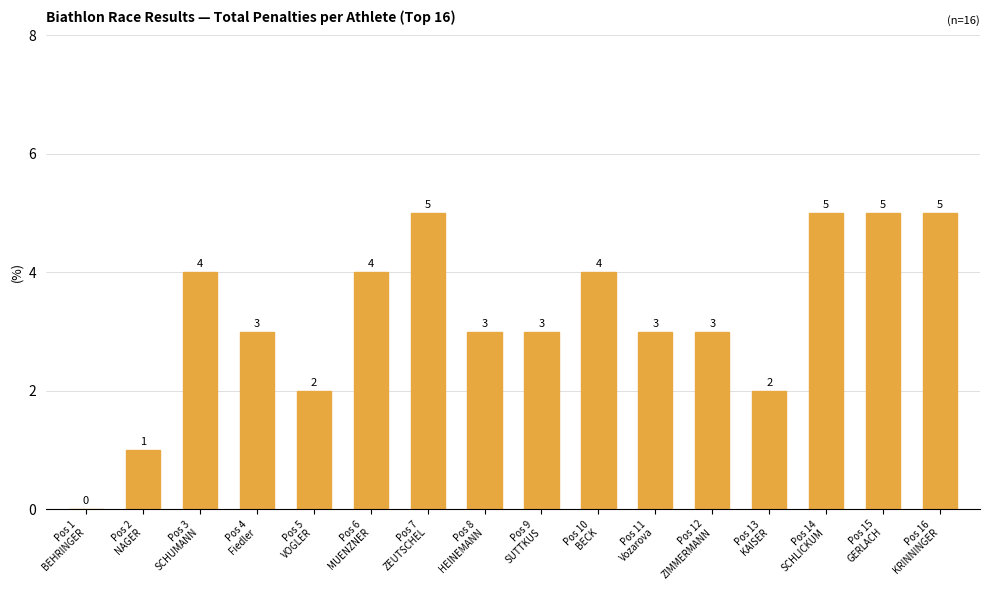

What is the greatest value displayed?

5